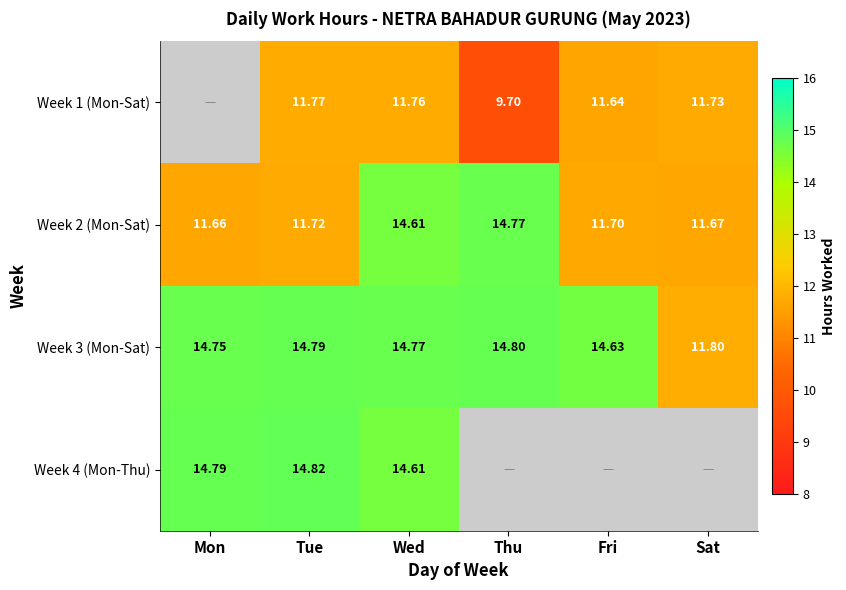

What is the maximum value for Week 3 (Mon-Sat)?

14.8